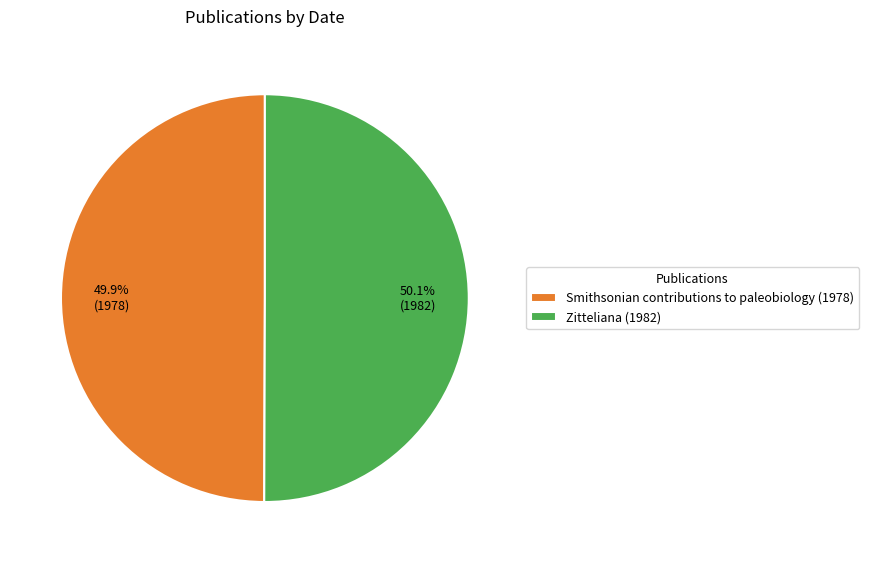

What is the ratio of the value at Smithsonian contributions to paleobiology (1978) to the value at Zitteliana (1982)?

1.0